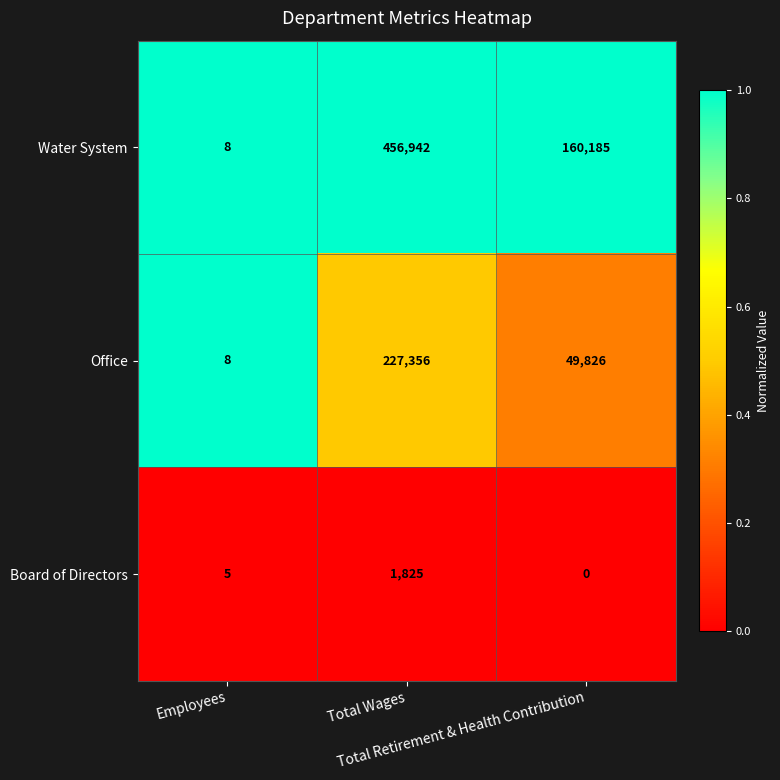

What is the sum of all Water System values?

617135